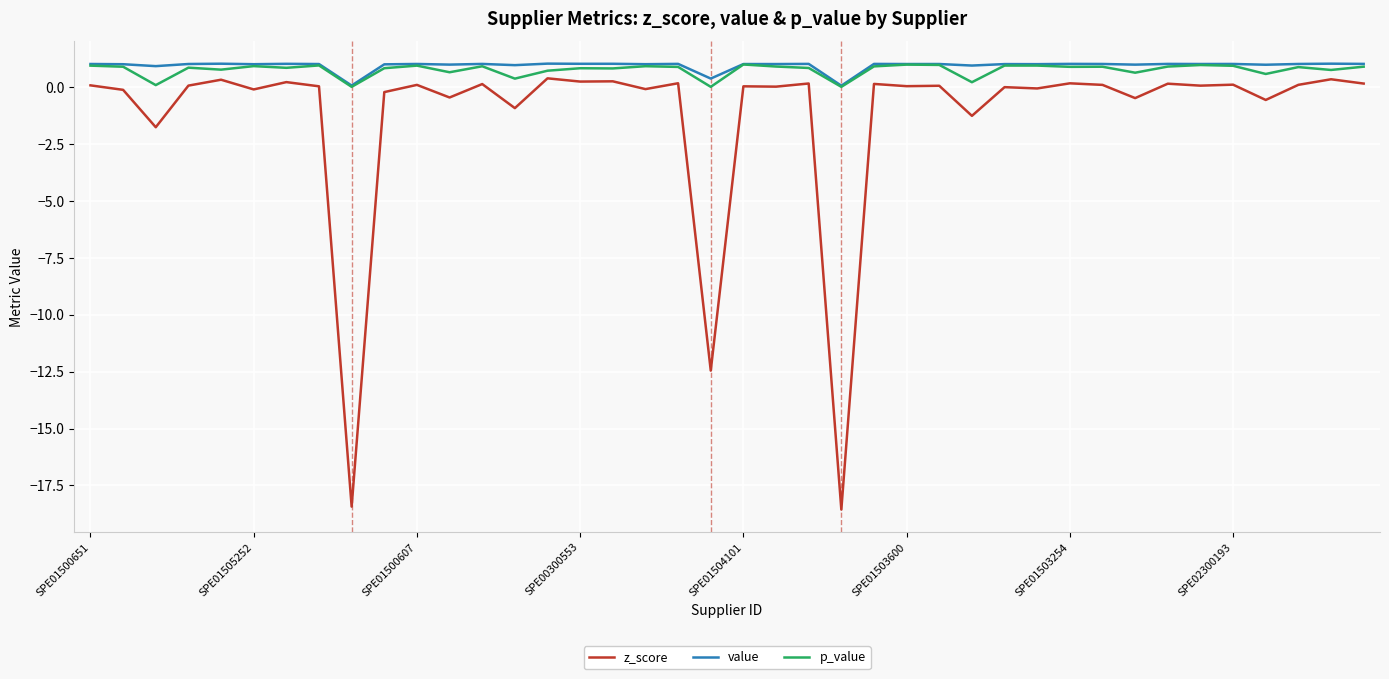

Which series has the largest range (max minus min)?

z_score